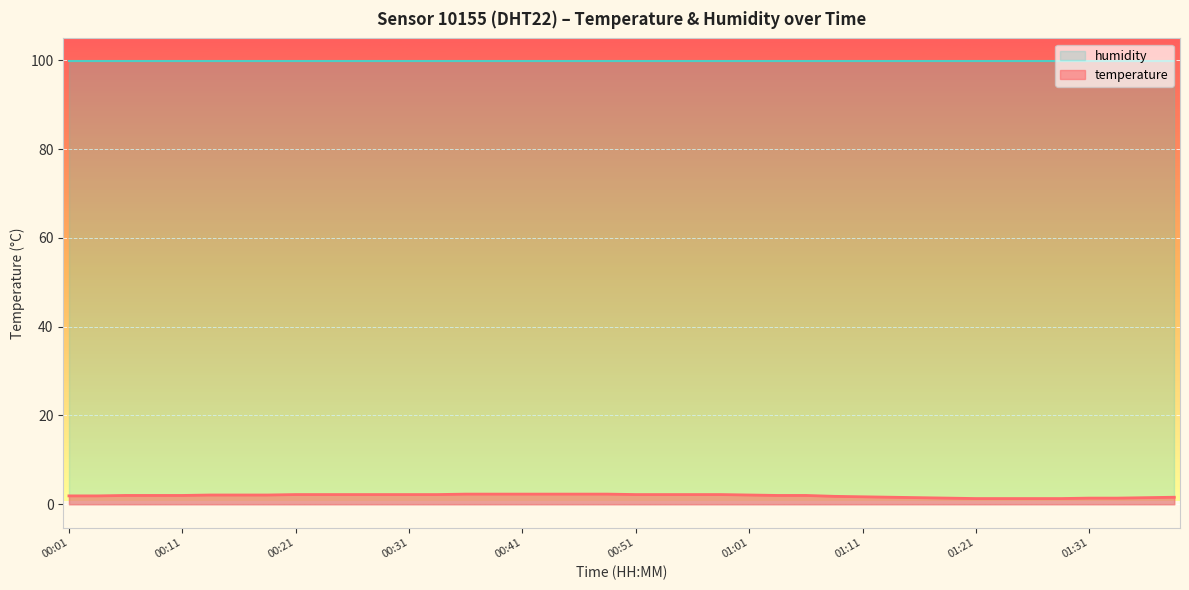

List the labels in order of value, largest first.

00:36, 00:38, 00:41, 00:43, 00:46, 00:48, 00:21, 00:23, 00:26, 00:28, 00:31, 00:33, 00:51, 00:53, 00:56, 00:58, 00:13, 00:16, 00:18, 01:01, 00:06, 00:09, 00:11, 01:03, 01:06, 00:01, 00:04, 01:08, 01:11, 01:13, 01:38, 01:16, 01:36, 01:18, 01:31, 01:33, 01:21, 01:23, 01:26, 01:28